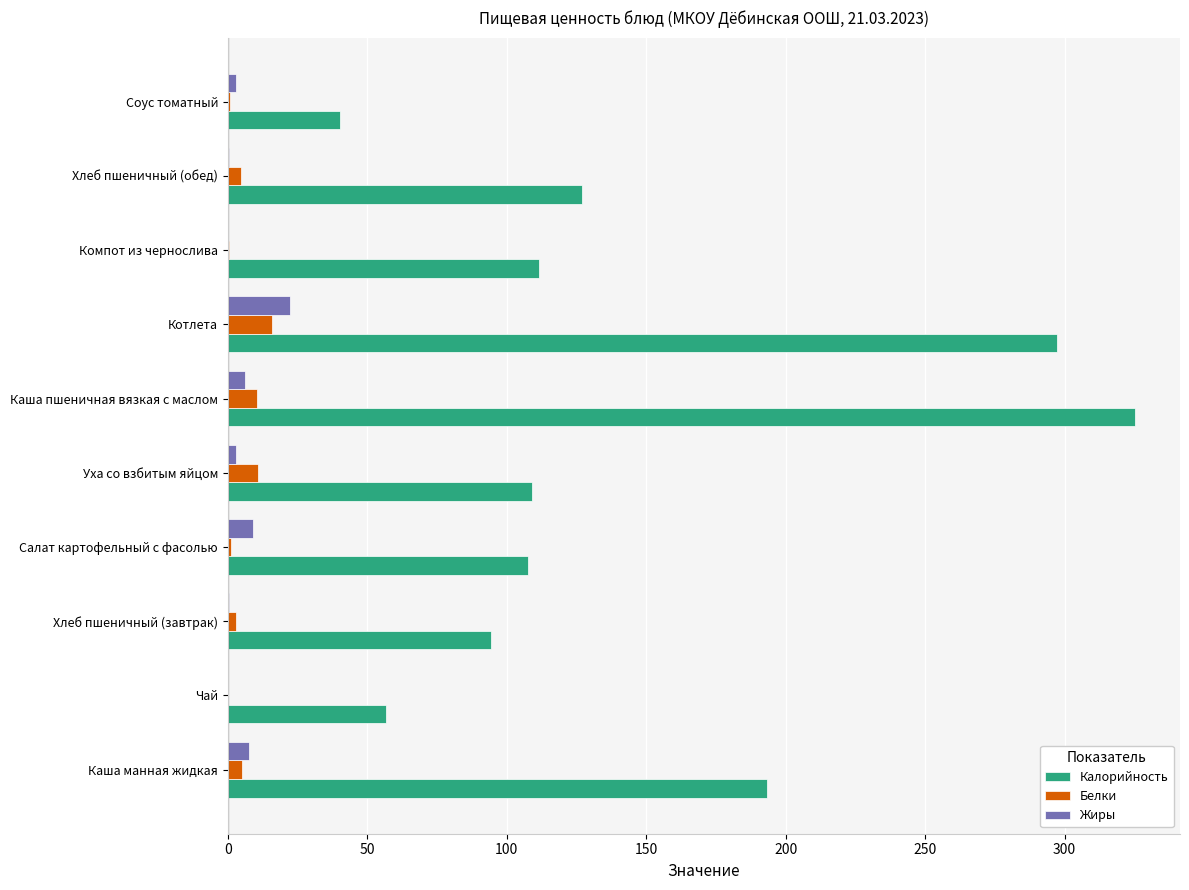

Is the value of Калорийность at Уха со взбитым яйцом greater than the value of Жиры at Уха со взбитым яйцом?

Yes